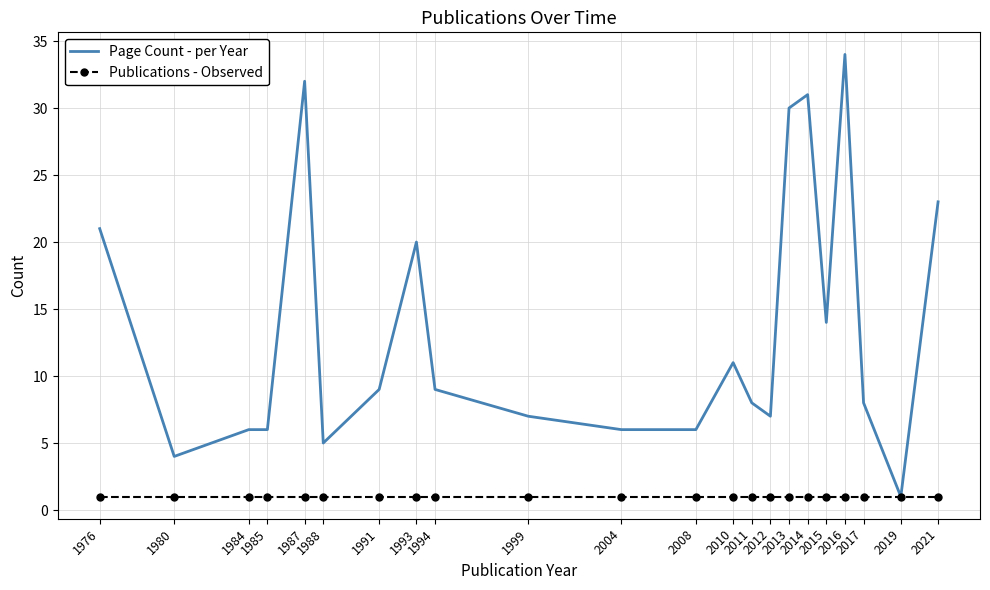

What is the average value of the Publications - Observed series?

1